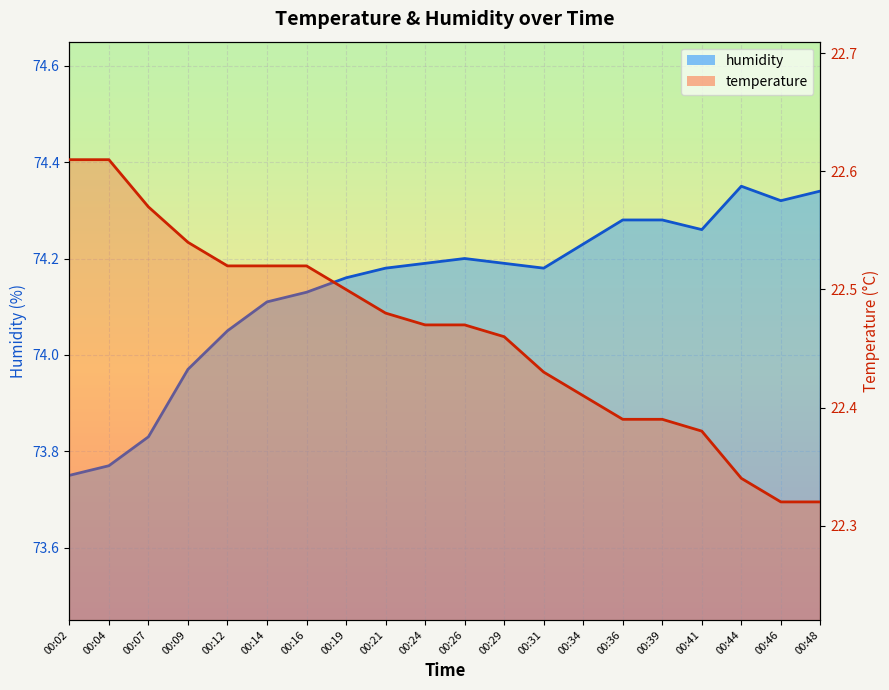

Count the number of categories in the chart.

20